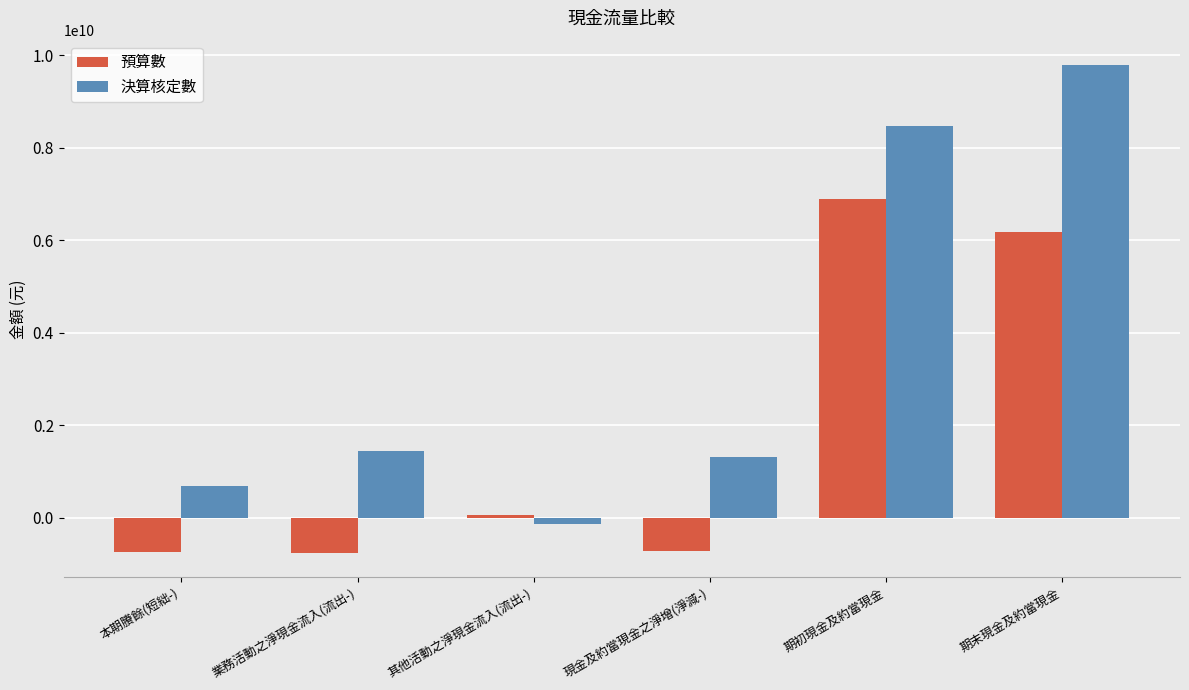

What is the difference between the maximum and minimum values in the 決算核定數 series?

9922231159